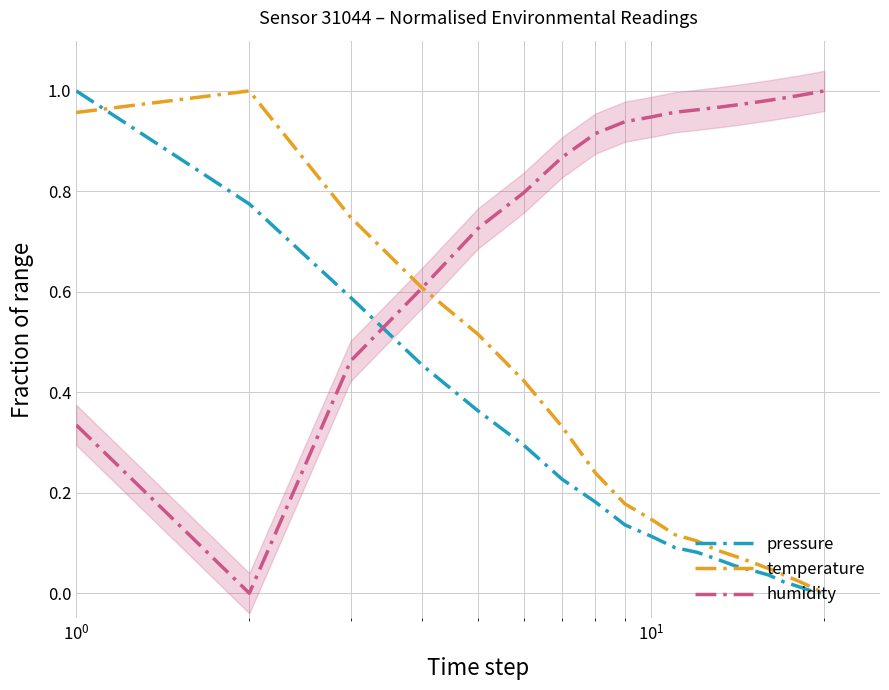

The pressure series shows 0.2 at 8. True or false?

False